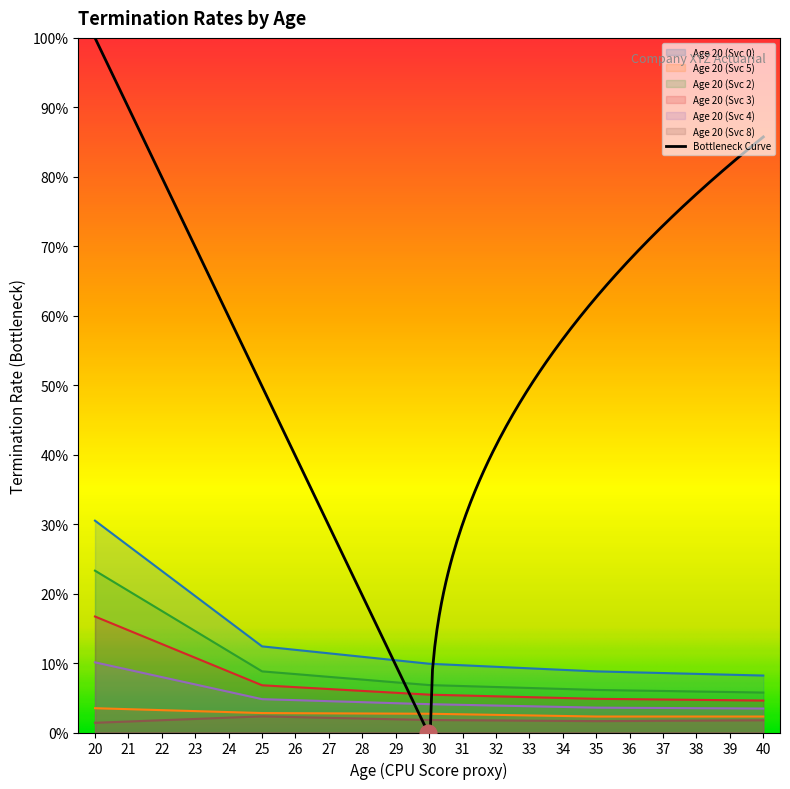

What is the difference between the maximum and minimum values in the Age 20 (Svc 2) series?

0.2